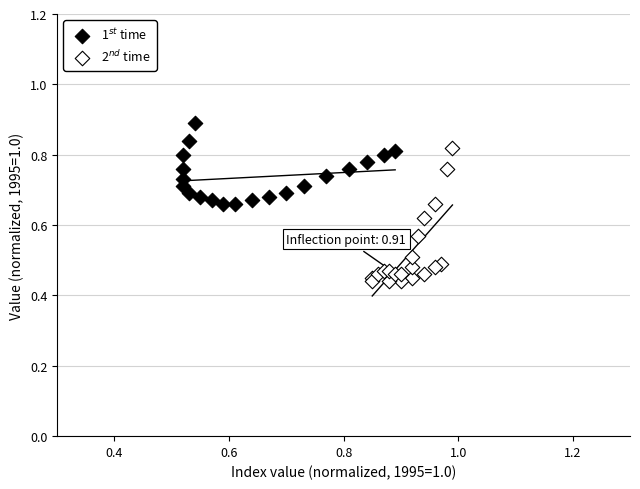

Which series reaches the minimum Y coordinate?

2$^{nd}$ time